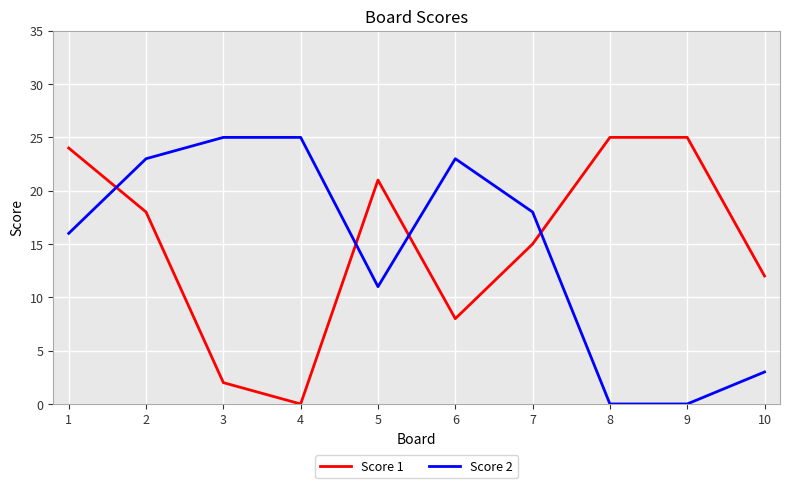

Rank the series by their average value, from highest to lowest.

Score 1, Score 2